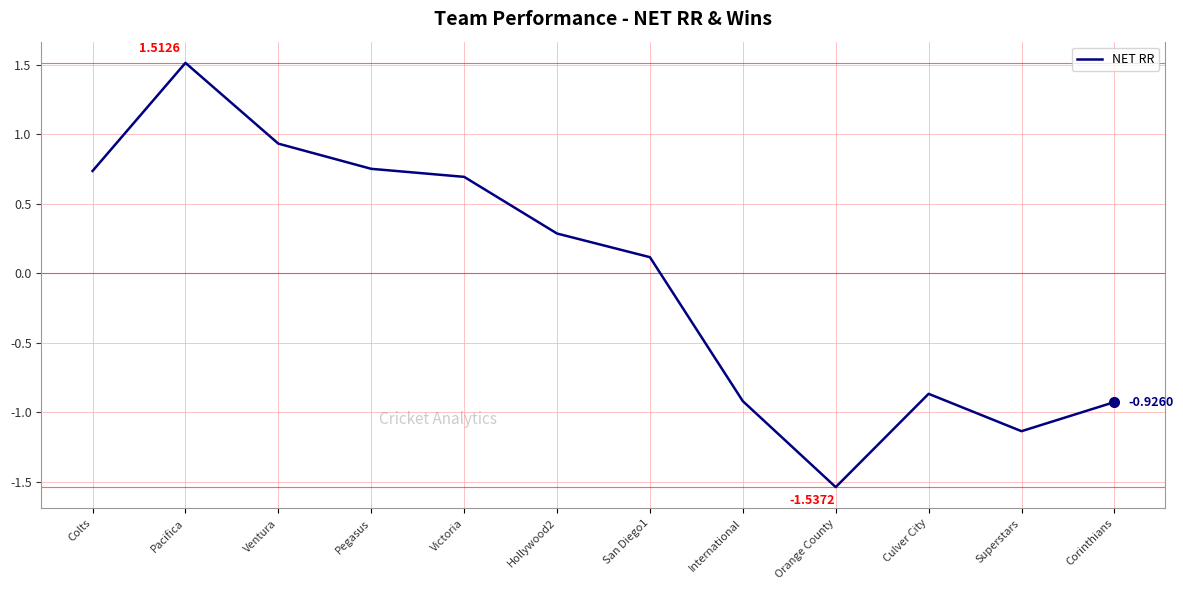

Is this an area chart (filled region under the line)?

No